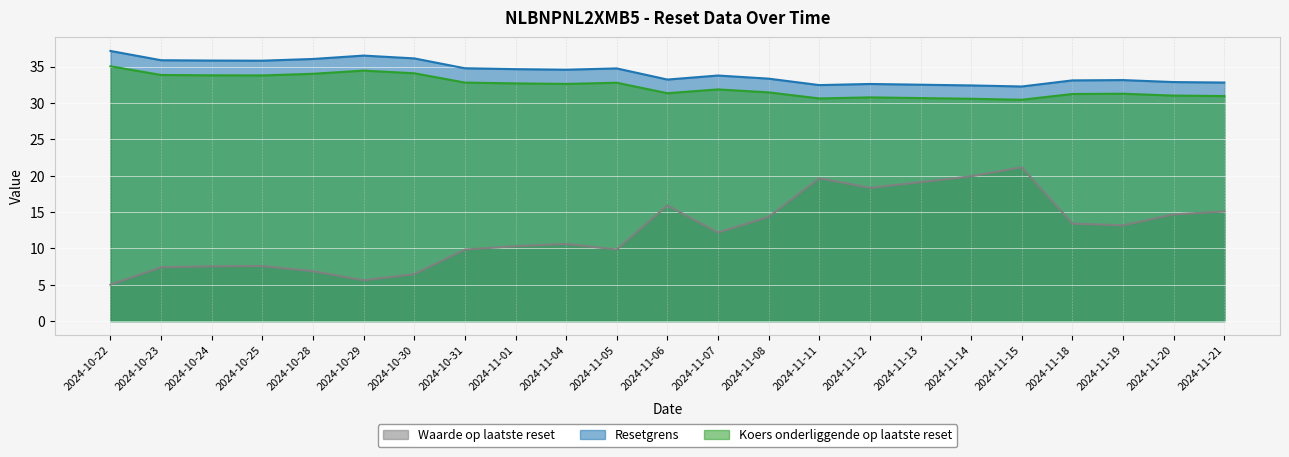

At 2024-11-12, list the series in order from largest to smallest.

Resetgrens, Koers onderliggende op laatste reset, Waarde op laatste reset